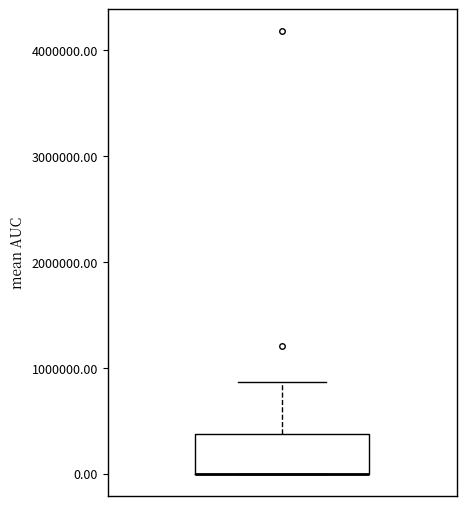

Transcribe this box plot: give where the median line is, the range the box spans, and where the two whiskers end, as read against the y-axis. The values are not printed on the chart, so give them approximately, as read against the axis.

median 0 (drawn on the box's lower edge), box 0 to 400000, whiskers 0 to 900000